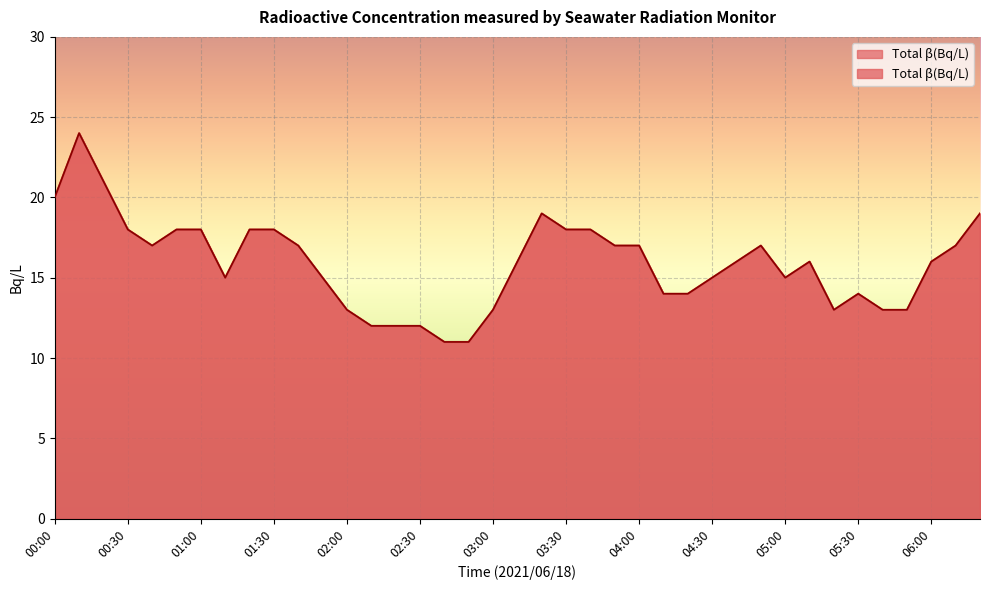

What is the average value?

16